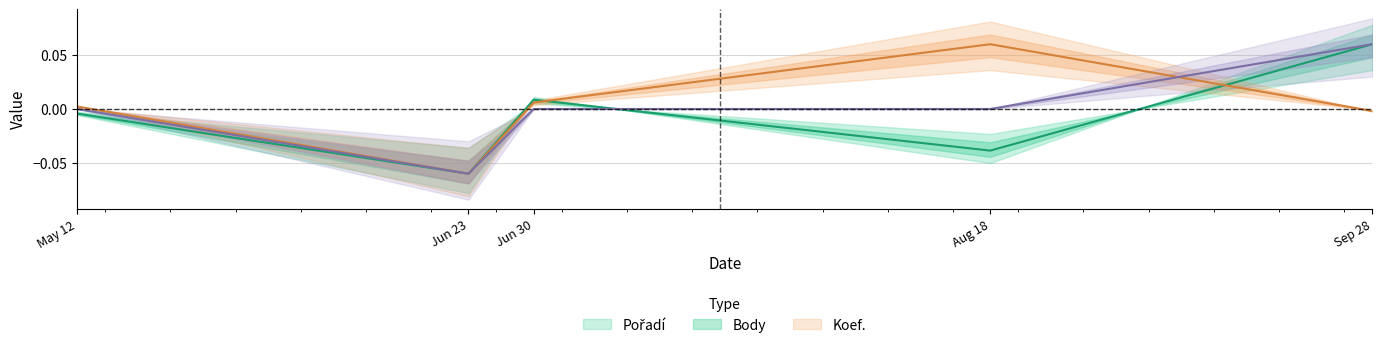

What is the highest value of the Koef. series?

0.1